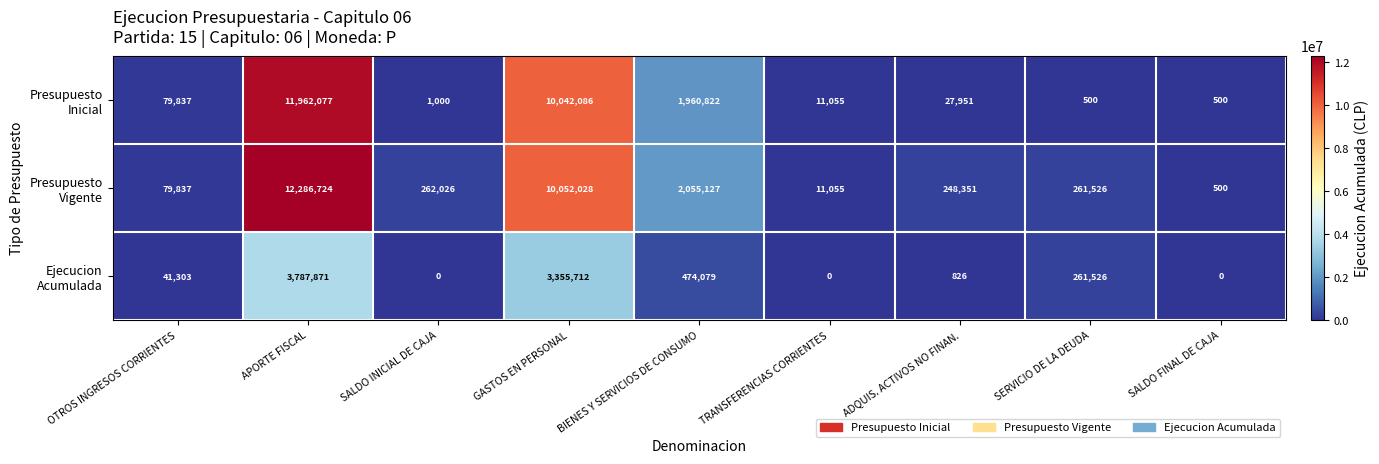

How many distinct data groups are displayed?

3